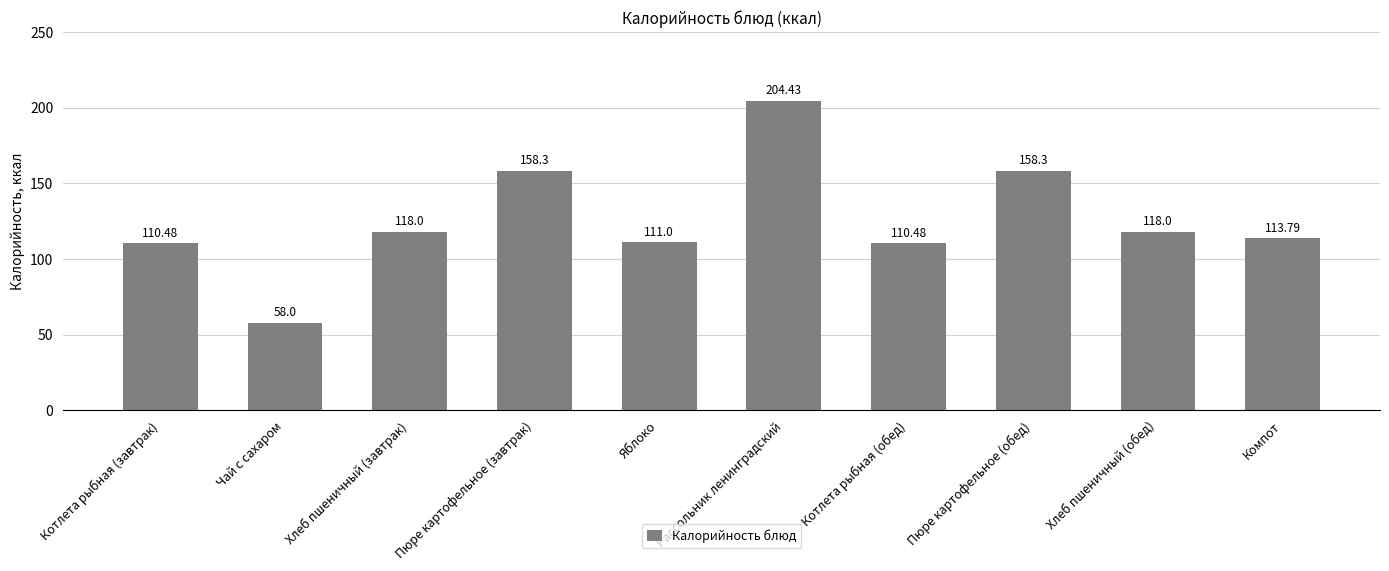

Reading left to right, extract all data points from this chart.

Котлета рыбная (завтрак)=110.5	Чай с сахаром=58.0	Хлеб пшеничный (завтрак)=118.0	Пюре картофельное (завтрак)=158.3	Яблоко=111.0	Рассольник ленинградский=204.4	Котлета рыбная (обед)=110.5	Пюре картофельное (обед)=158.3	Хлеб пшеничный (обед)=118.0	Компот=113.8